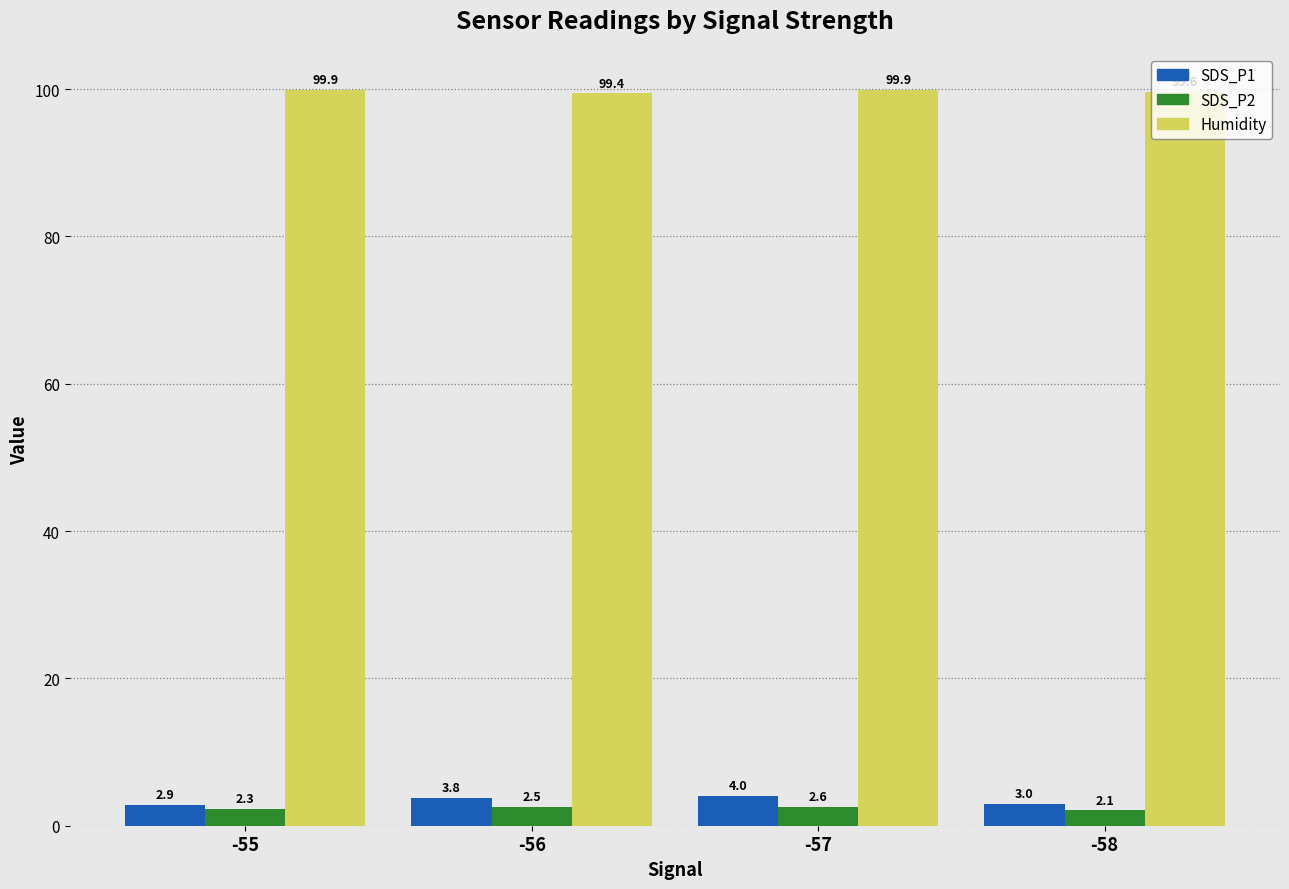

What is the maximum value shown in the chart?

99.9